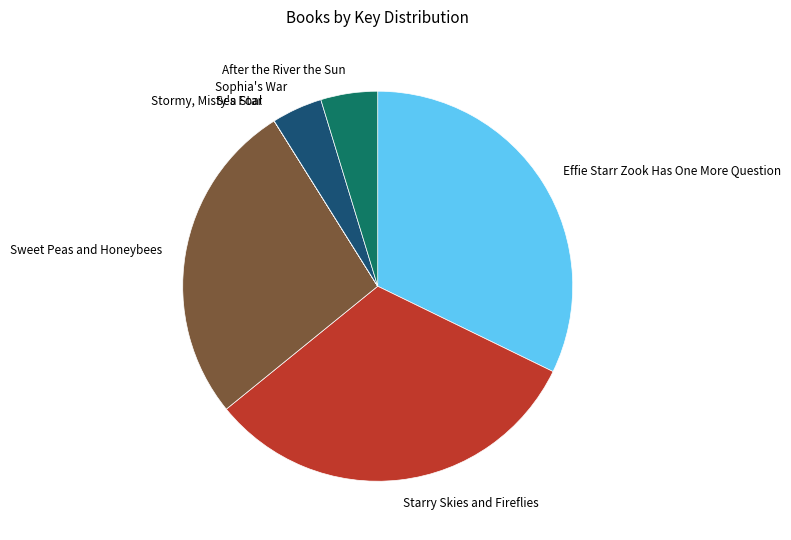

What is the ratio of the value at Starry Skies and Fireflies to the value at After the River the Sun?

6.8